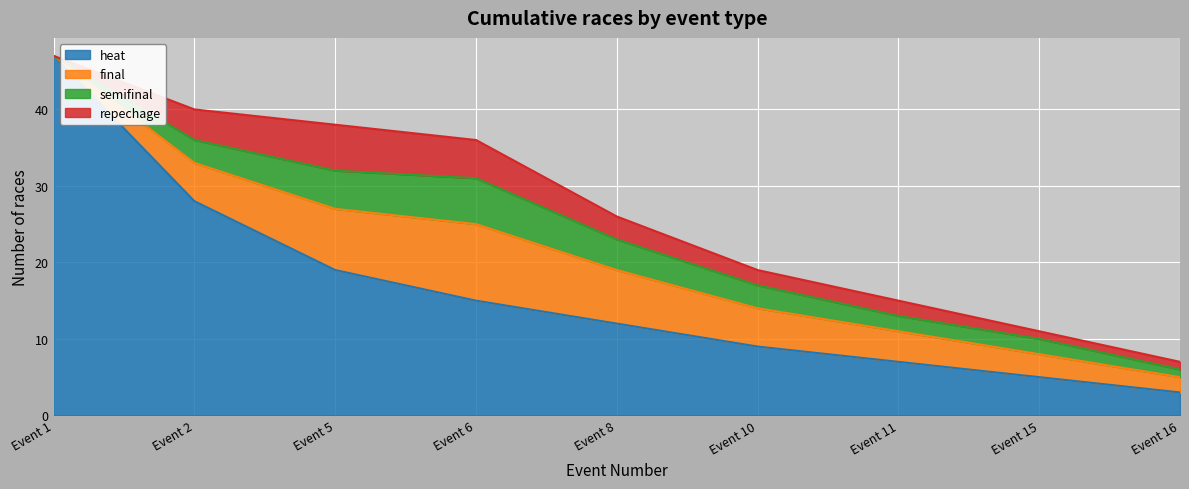

What are all the series names shown in the legend?

heat, final, semifinal, repechage